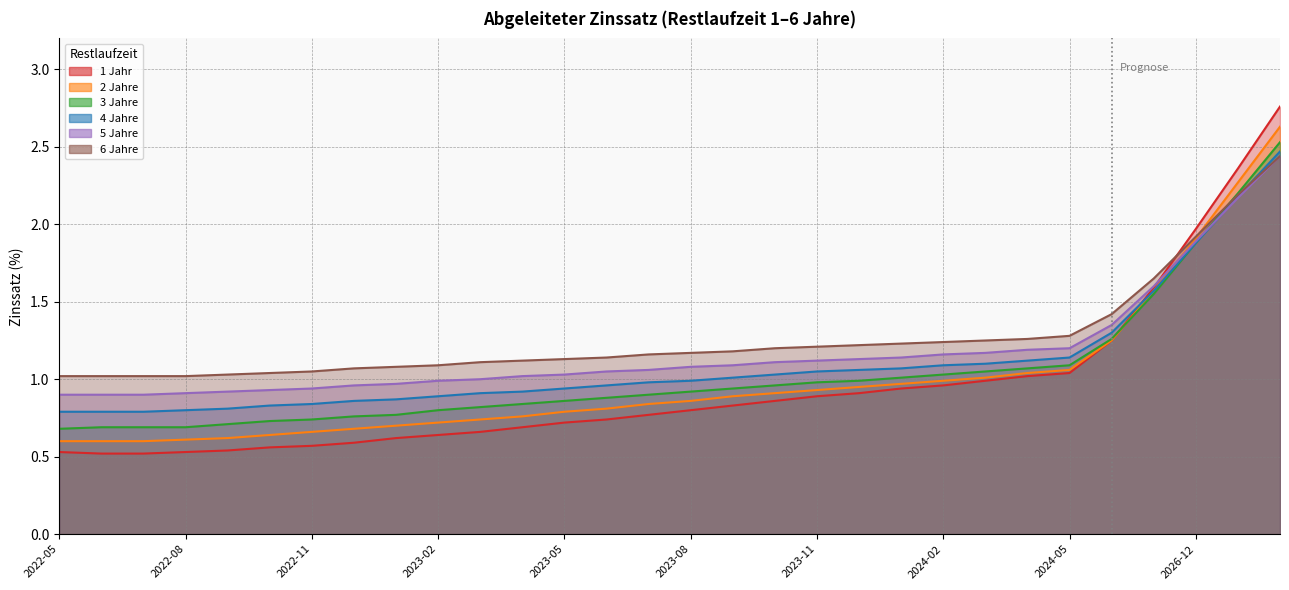

What is the greatest value displayed?

2.8